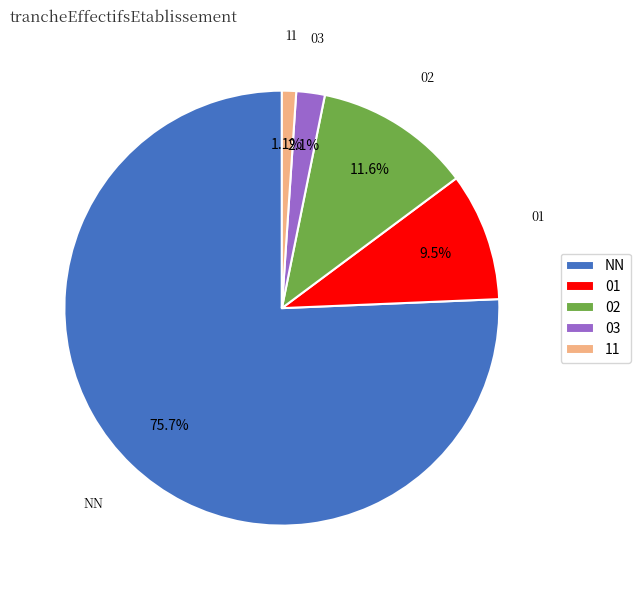

Is there a majority slice in this chart?

Yes